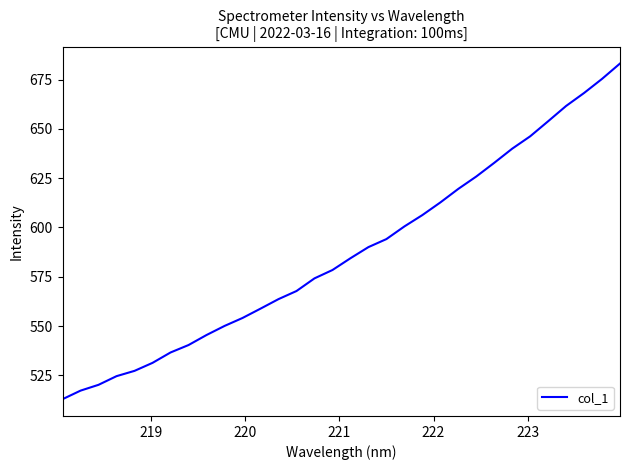

What is the maximum value shown in the chart?

683.1